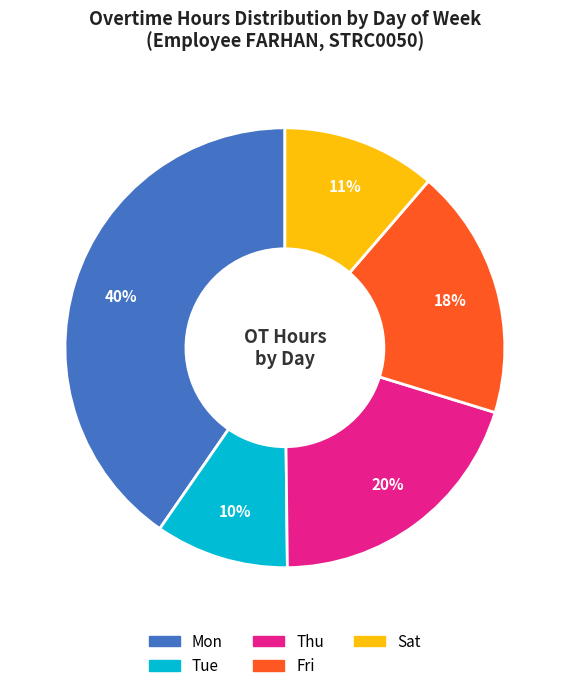

To the nearest percent, what is the average slice percentage?

20%